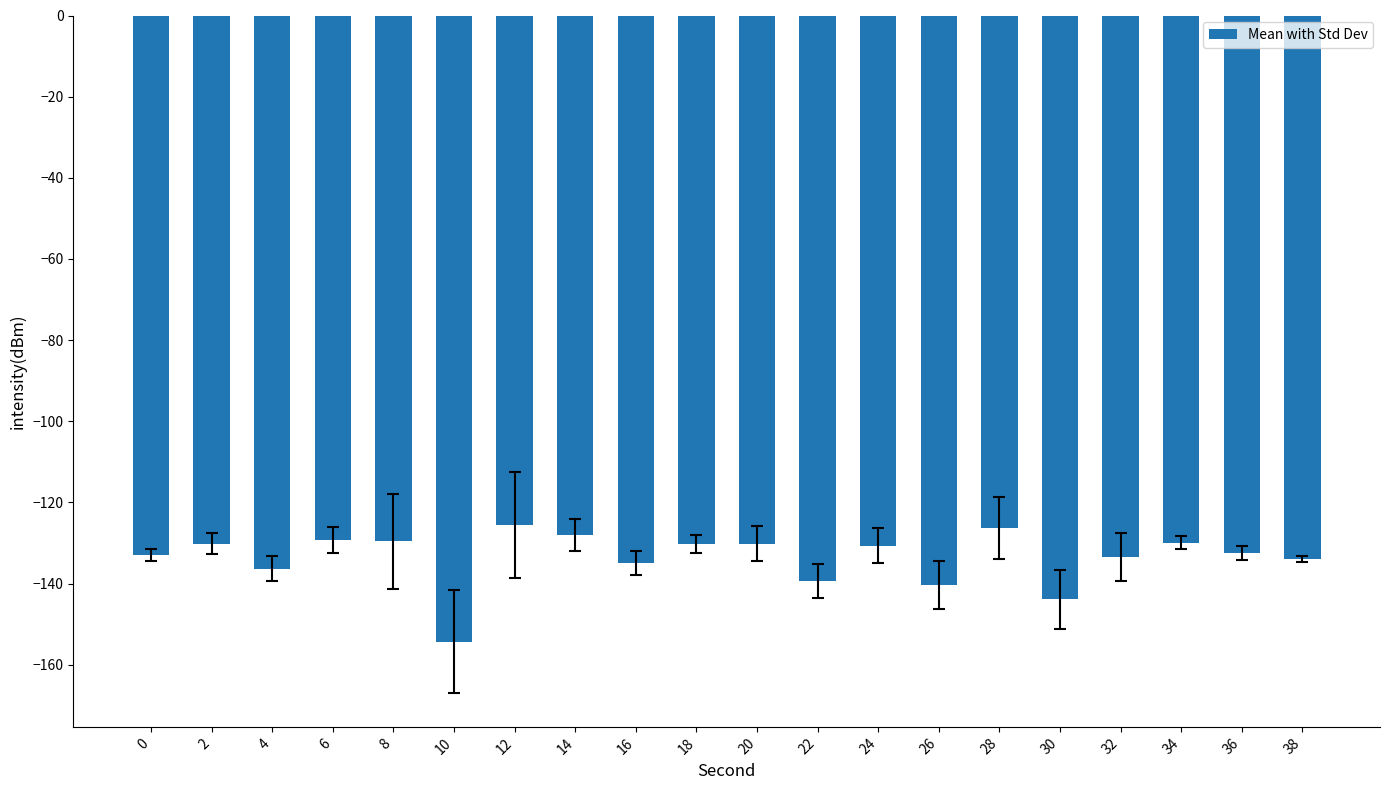

Is it true that the value at 18 is -193.0?

False